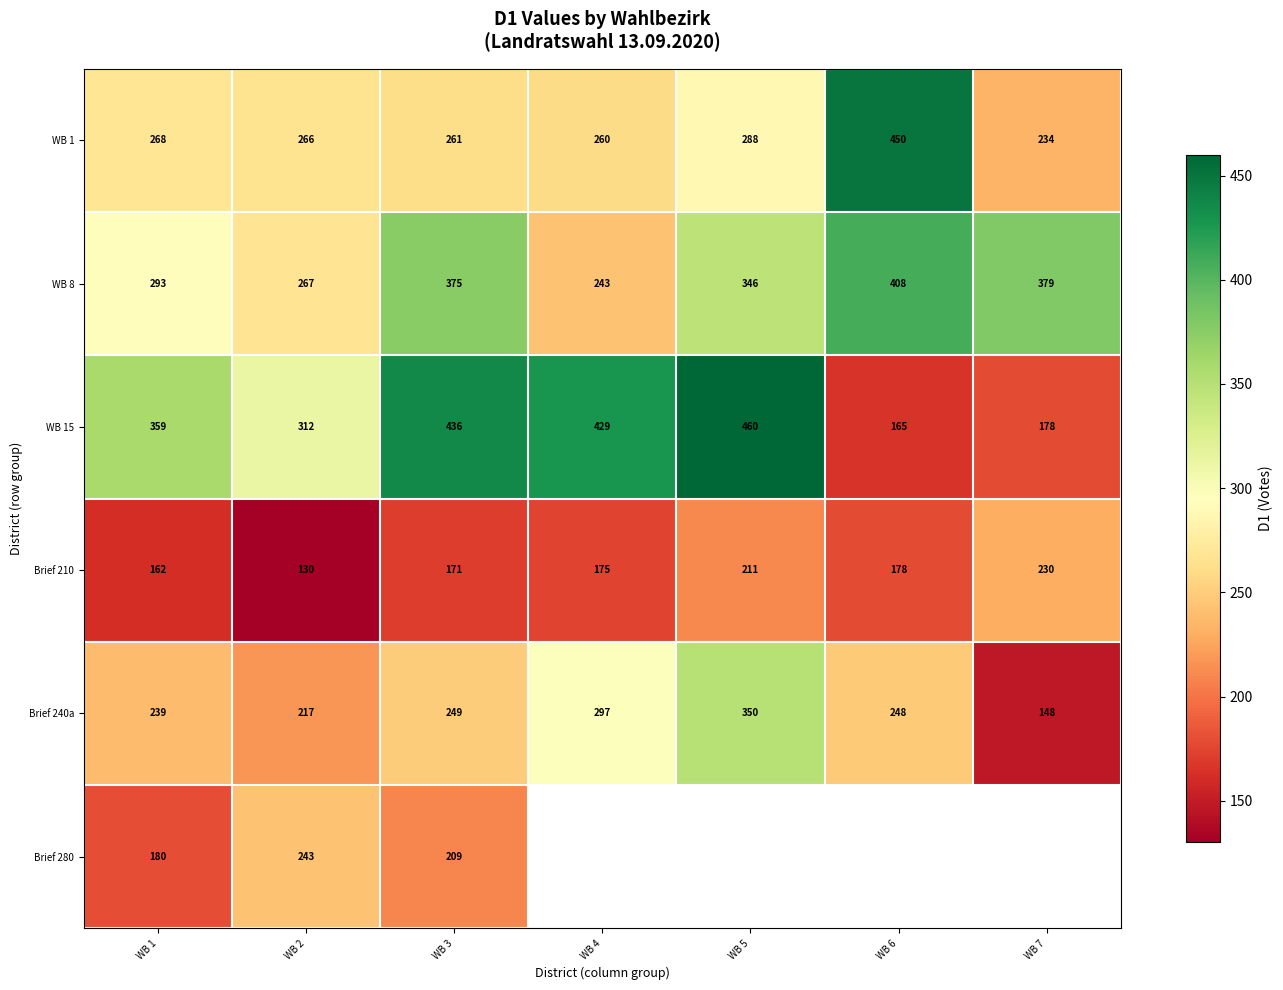

Which label corresponds to the largest value in the chart?

WB 5